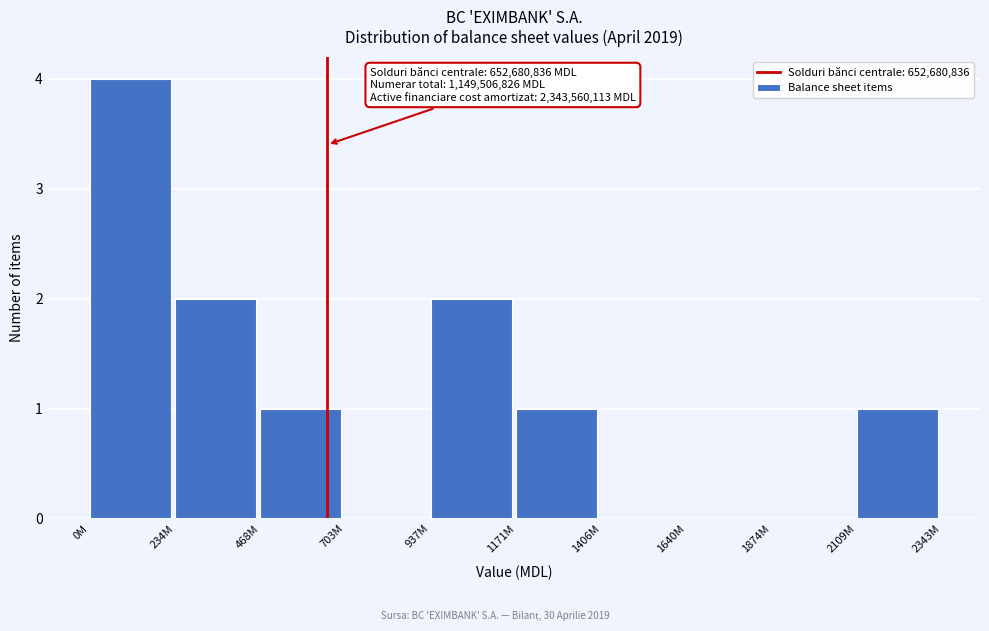

Reading left to right, transcribe all the data shown in this chart.

0M=4	234M=2	468M=1	703M=0	937M=2	1171M=1	1406M=0	1640M=0	1874M=0	2109M=1